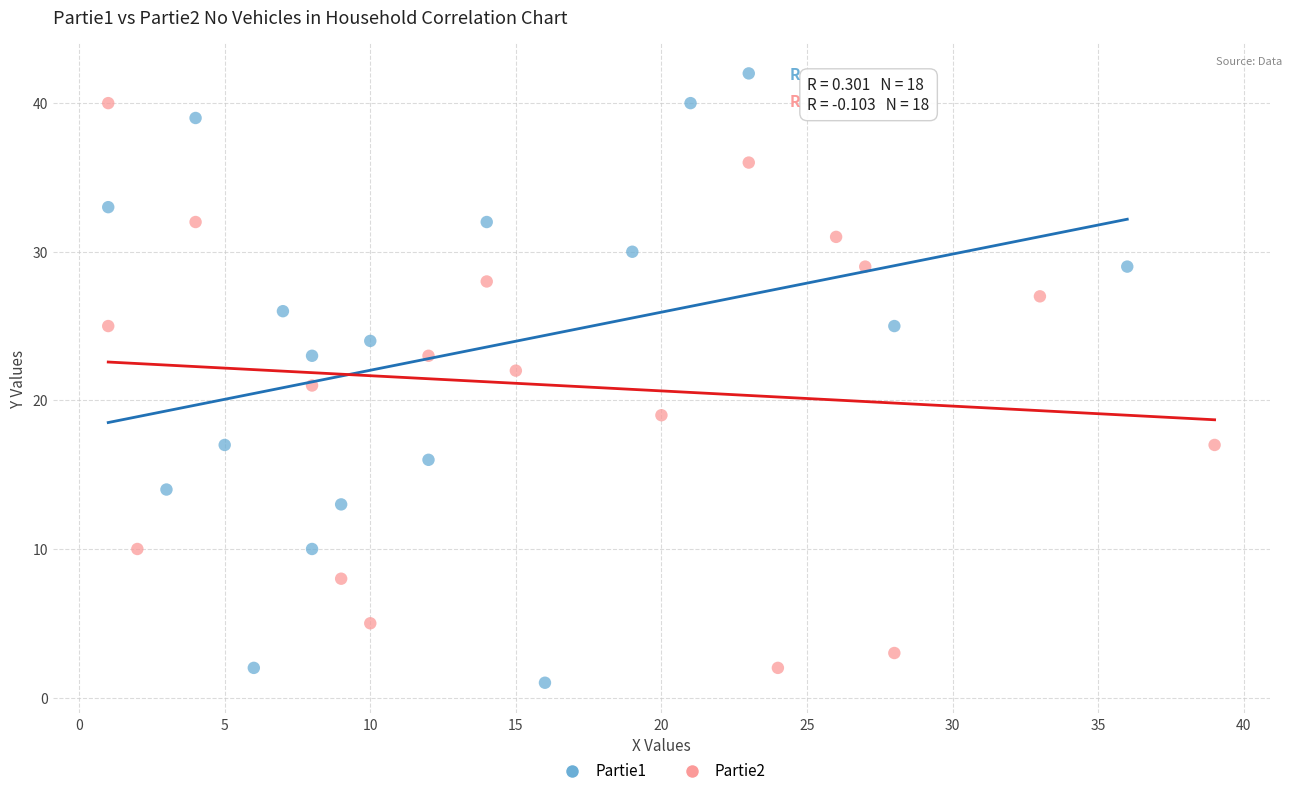

Which series contains the highest Y value?

Partie1